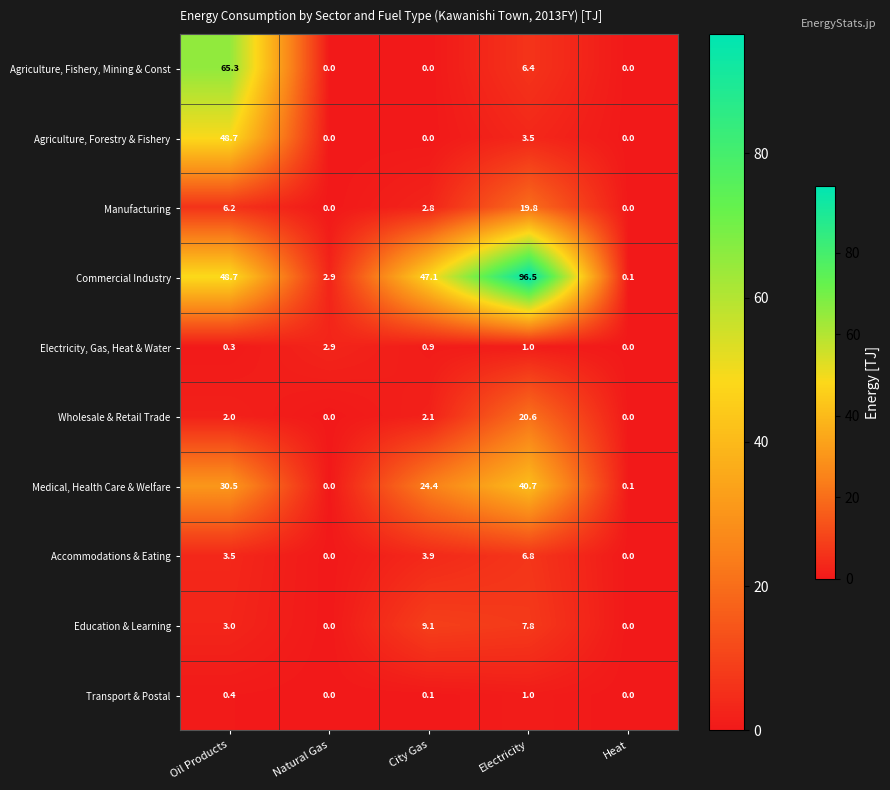

The Education & Learning series shows 7.8 at Electricity. True or false?

True